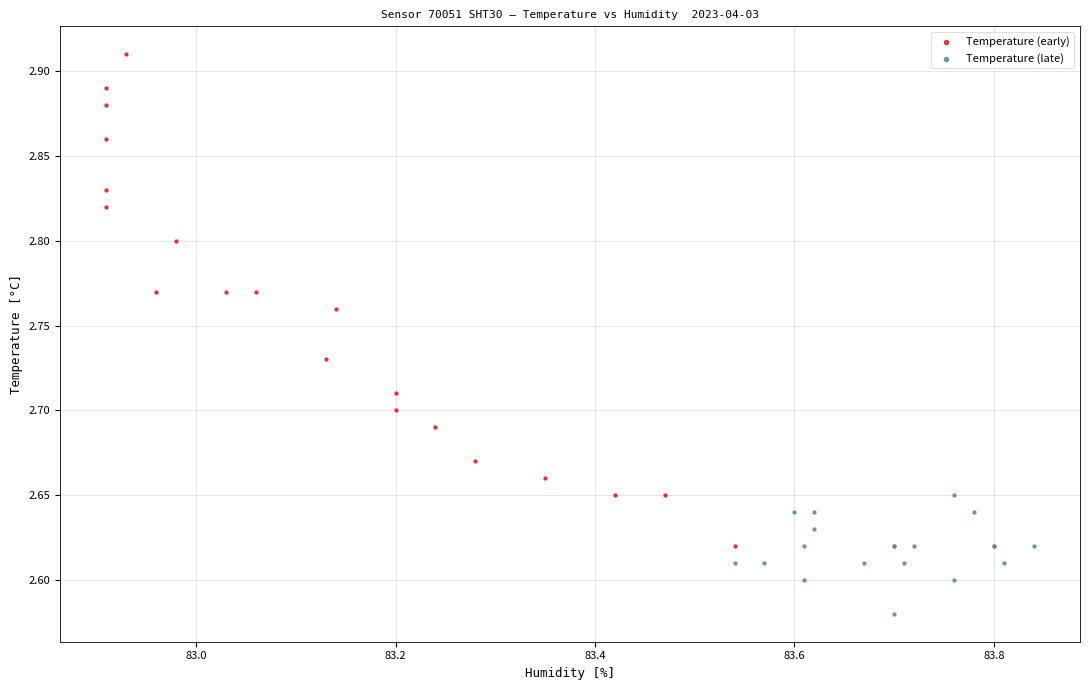

Which series contains the lowest Y value?

Temperature (late)